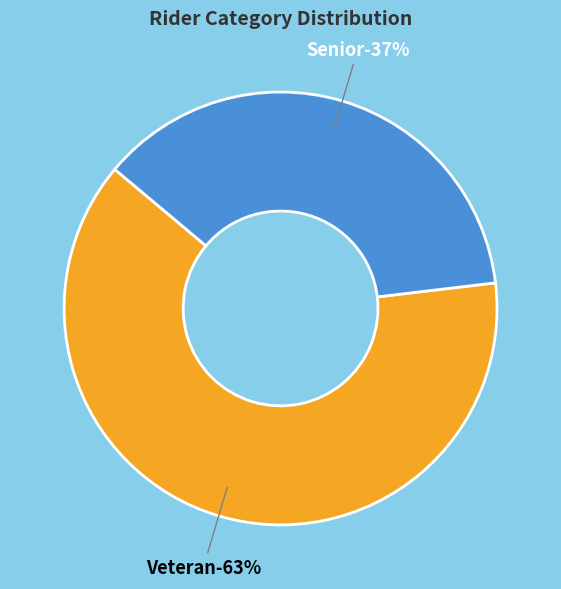

To the nearest percent, what is the combined percentage of Veteran and Senior?

100%